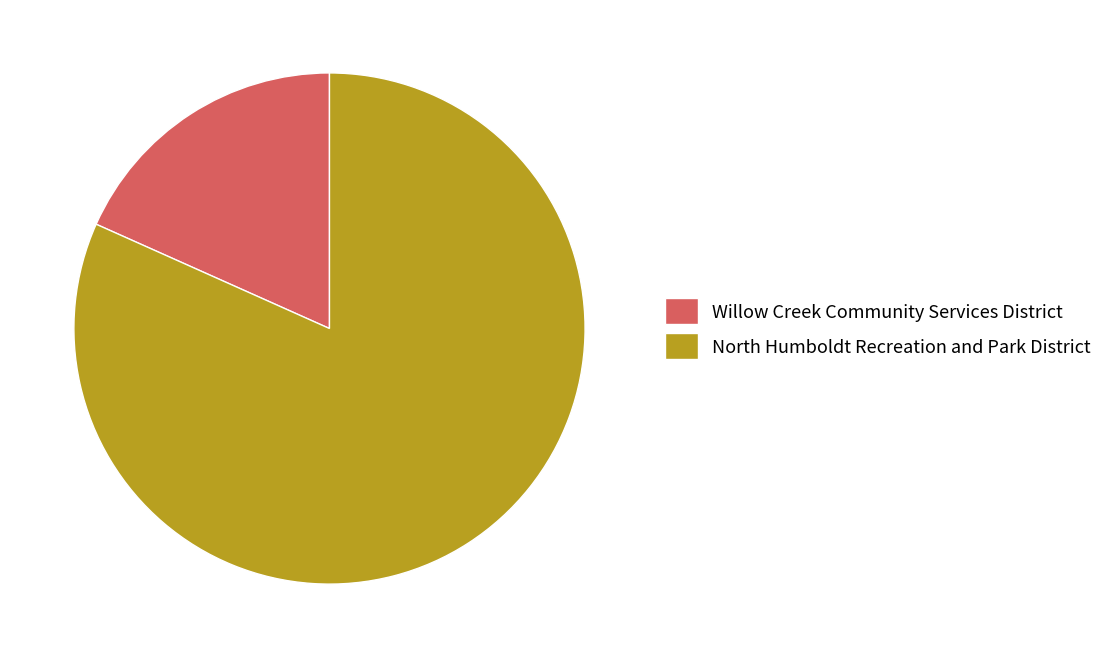

Count the number of slices in the pie.

2